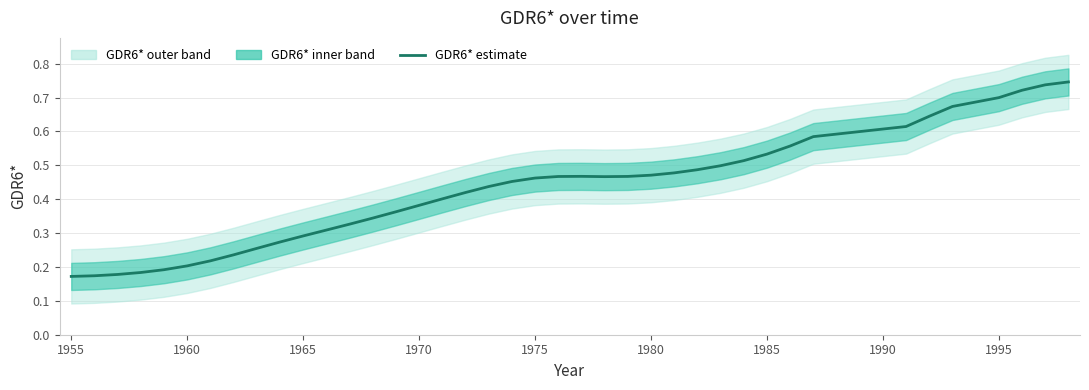

What is the difference between the second highest and second lowest values?

0.6